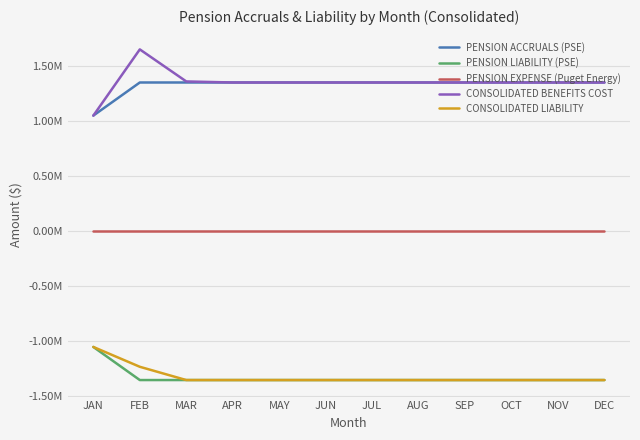

What are all the series names shown in the legend?

PENSION ACCRUALS (PSE), PENSION LIABILITY (PSE), PENSION EXPENSE (Puget Energy), CONSOLIDATED BENEFITS COST, CONSOLIDATED LIABILITY